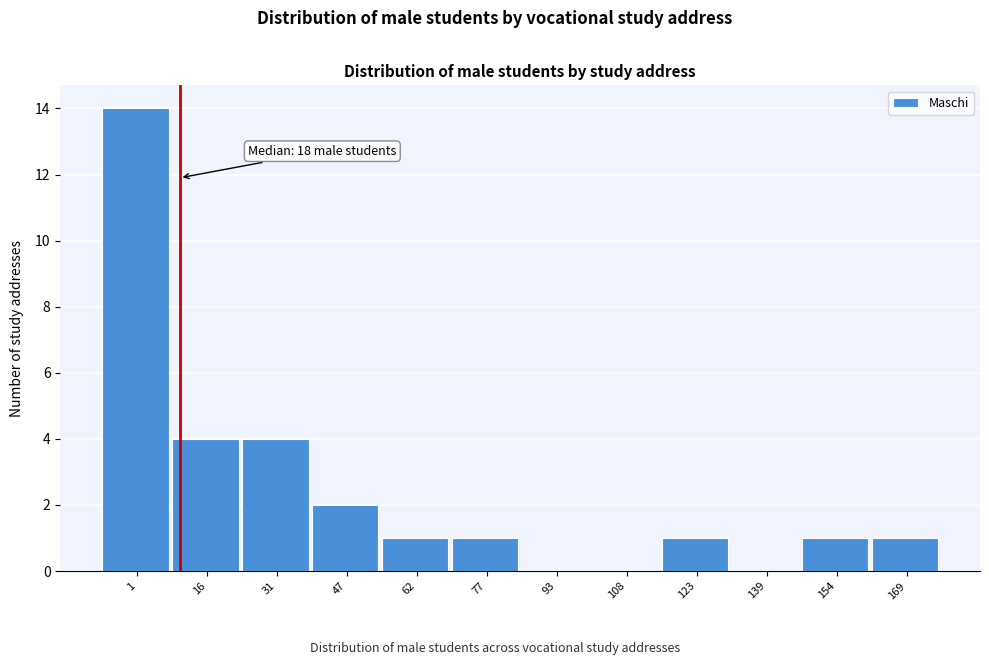

Reading left to right, what are all the values shown in this chart?

1=14	16=4	31=4	47=2	62=1	77=1	93=0	108=0	123=1	139=0	154=1	169=1